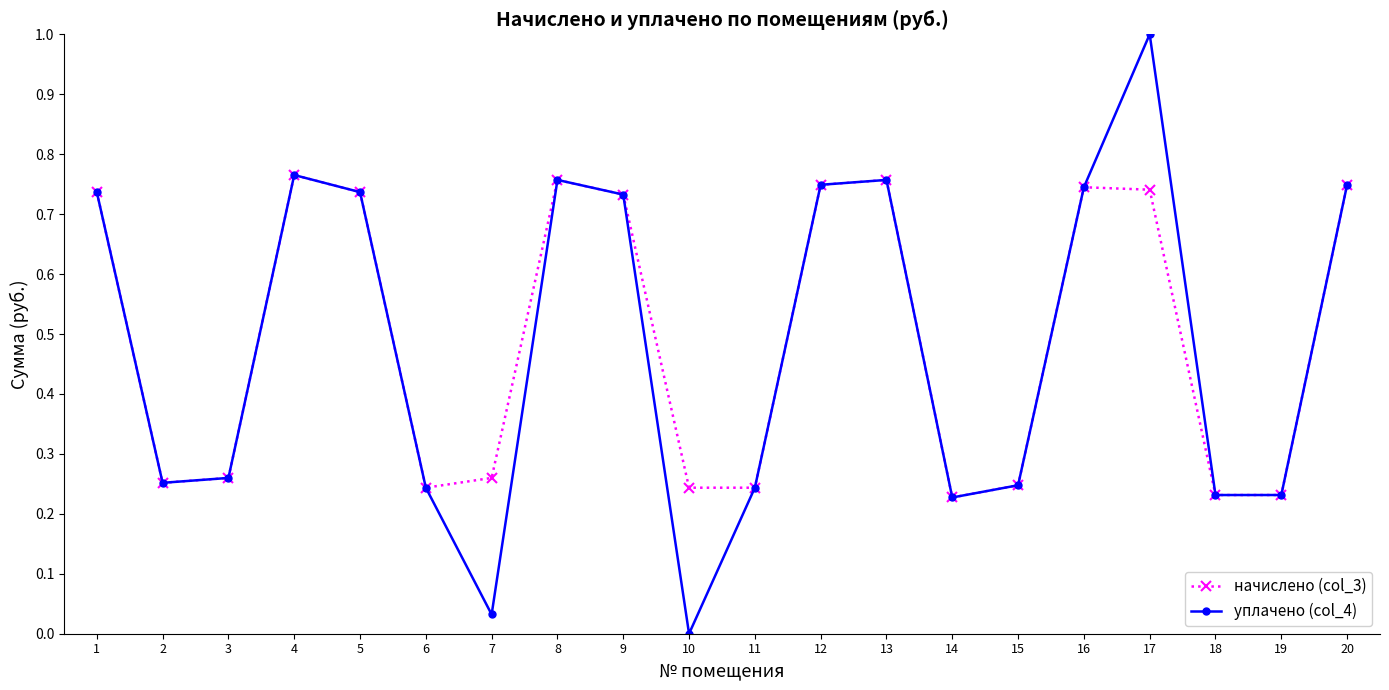

At which label does уплачено (col_4) reach its minimum?

10